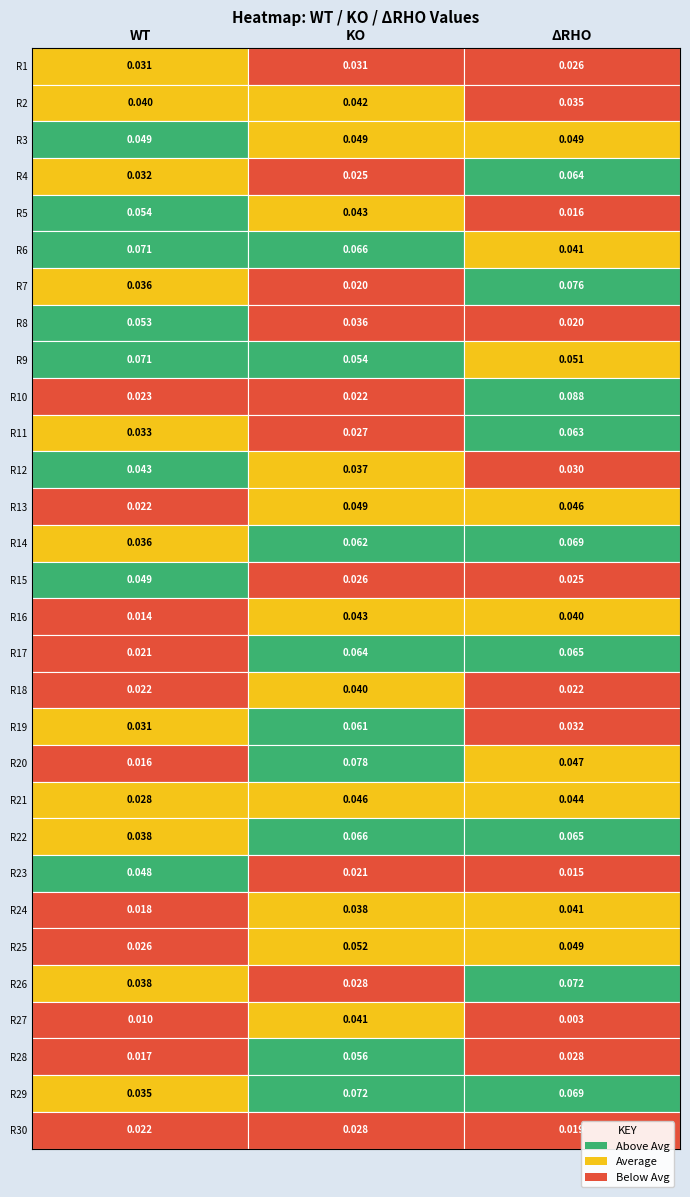

What is the sum of all WT values?

1.0